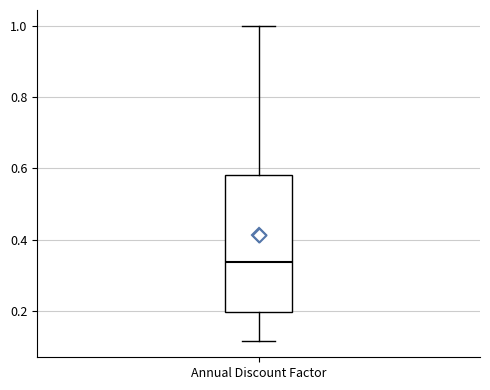

Where does the upper whisker of the box for Annual Discount Factor end on the y-axis? The values are not printed on the chart, so give them approximately, as read against the axis.

1.00